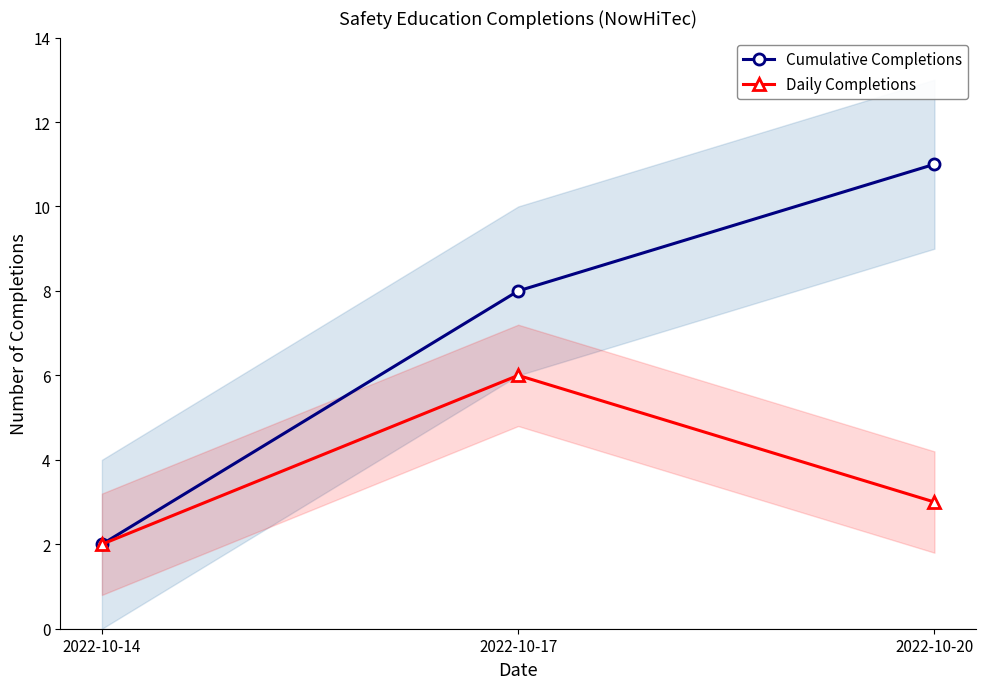

The Daily Completions series shows 2 at 2022-10-14. True or false?

True